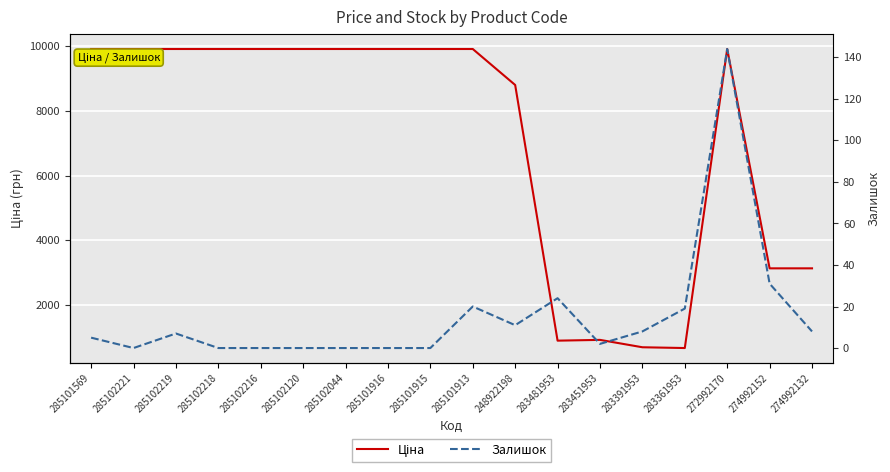

What is the difference between the maximum and minimum values in the Залишок series?

144.0